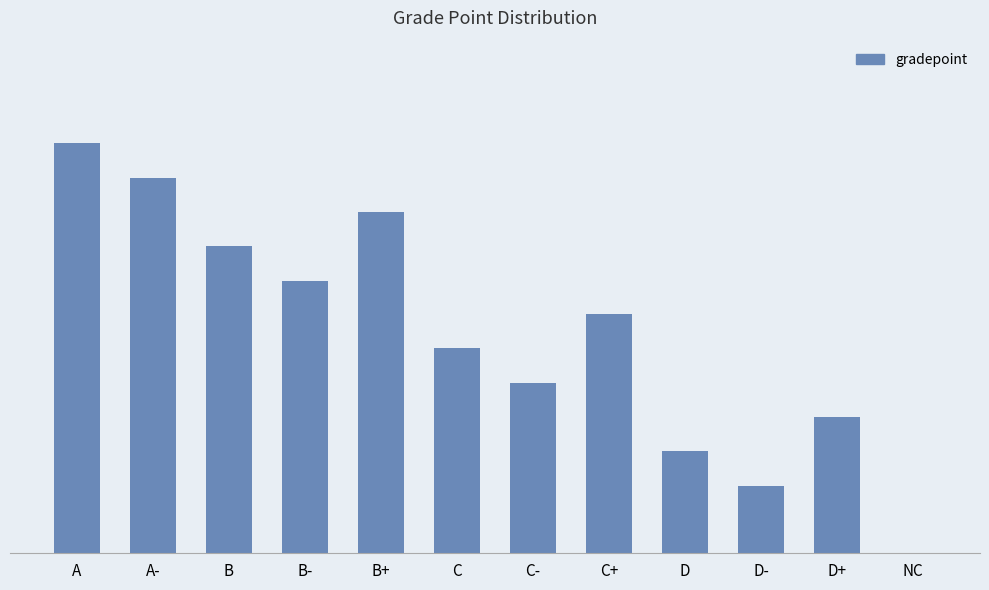

Are the bars horizontal?

No